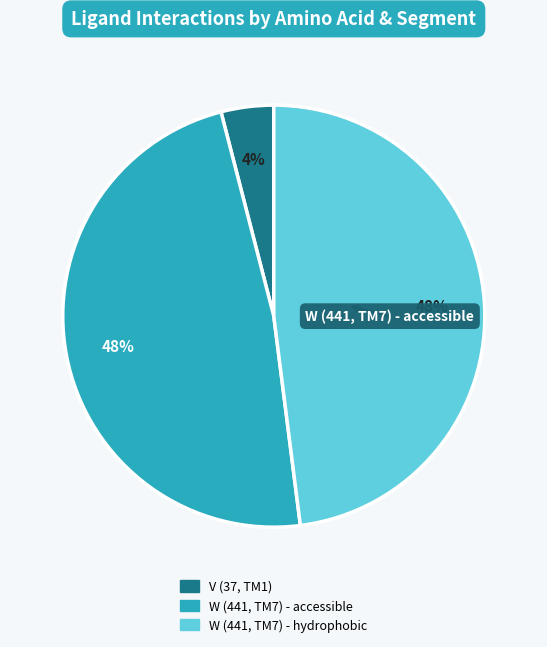

To the nearest percent, what percentage of the pie is W (441, TM7) - hydrophobic?

48%